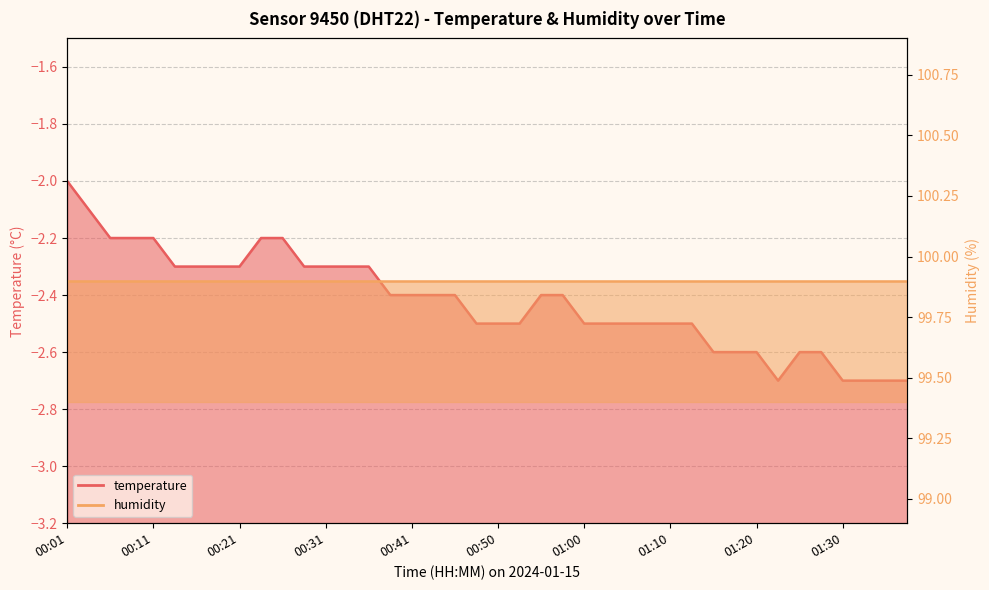

Which category has the lowest value across all series?

01:22